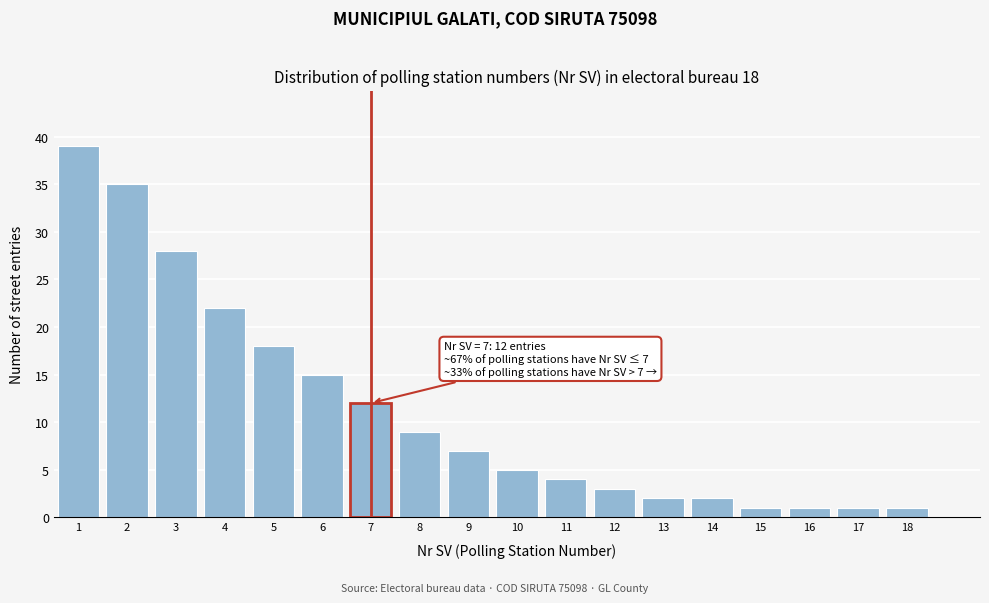

Reading left to right, transcribe all the data shown in this chart.

39	35	28	22	18	15	12	9	7	5	4	3	2	2	1	1	1	1